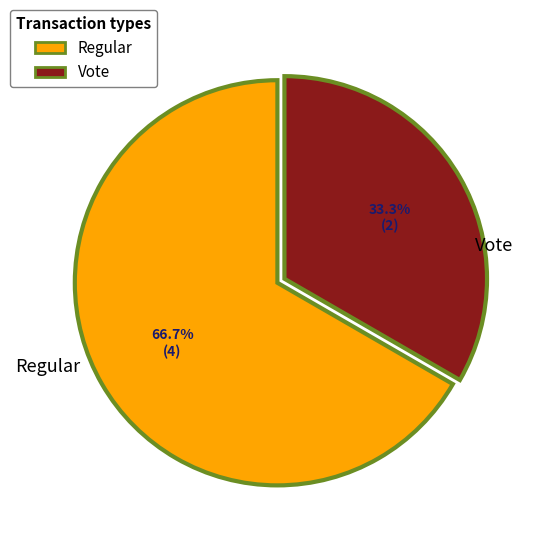

Which slice is the smallest?

Vote